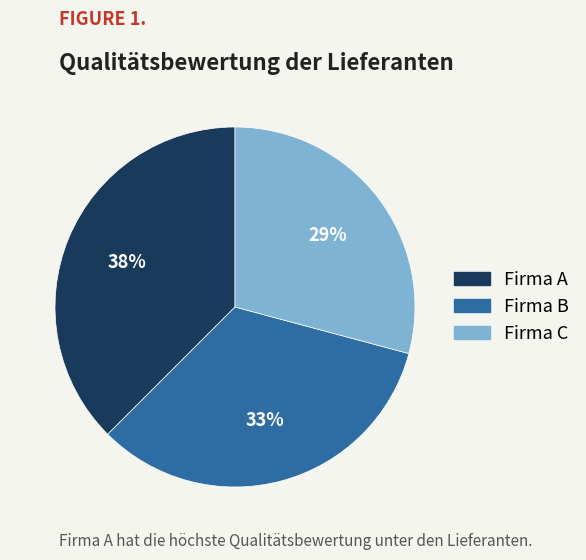

Do Firma B and Firma A together represent more than half of the pie?

Yes